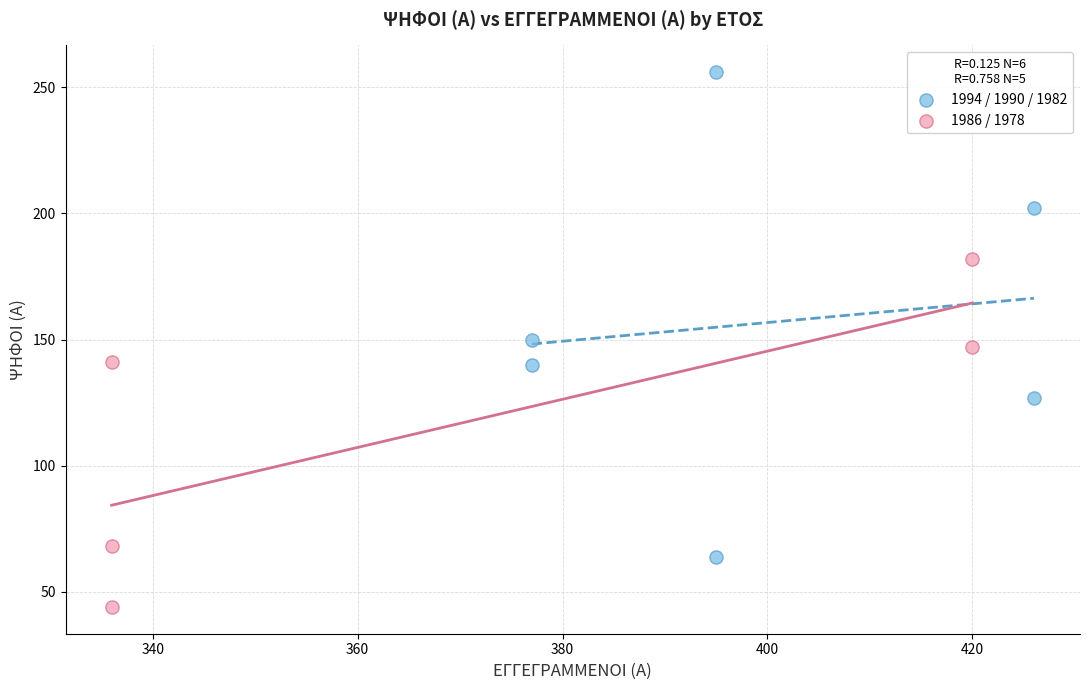

Which series contains the lowest Y value?

1986 / 1978